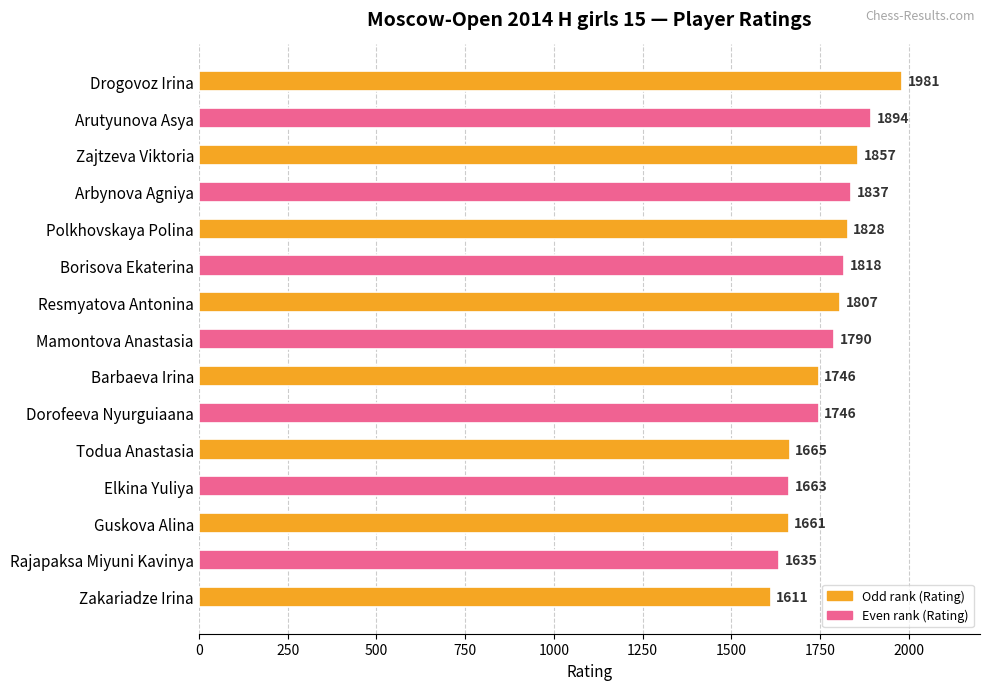

Reading top to bottom, extract all data points from this chart.

1981	1894	1857	1837	1828	1818	1807	1790	1746	1746	1665	1663	1661	1635	1611